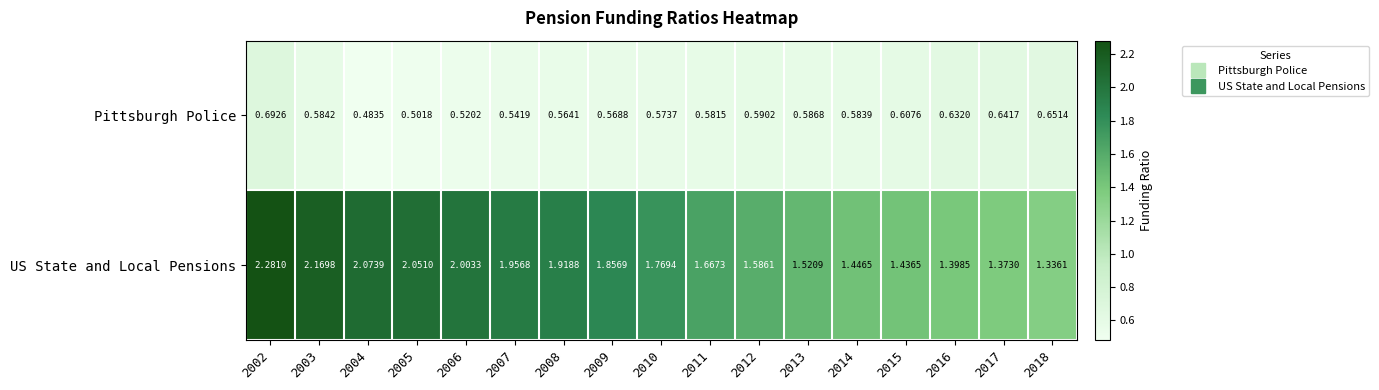

Rank the series by their maximum value, from lowest to highest.

Pittsburgh Police, US State and Local Pensions